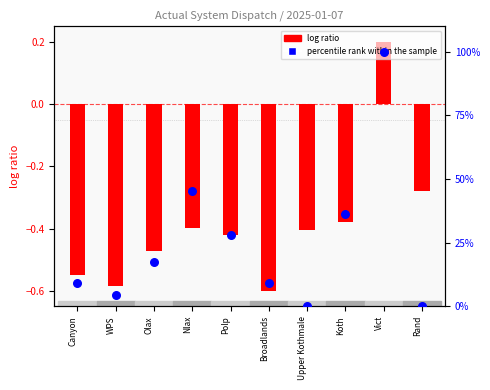

Which series contains the highest Y value?

percentile rank within the sample